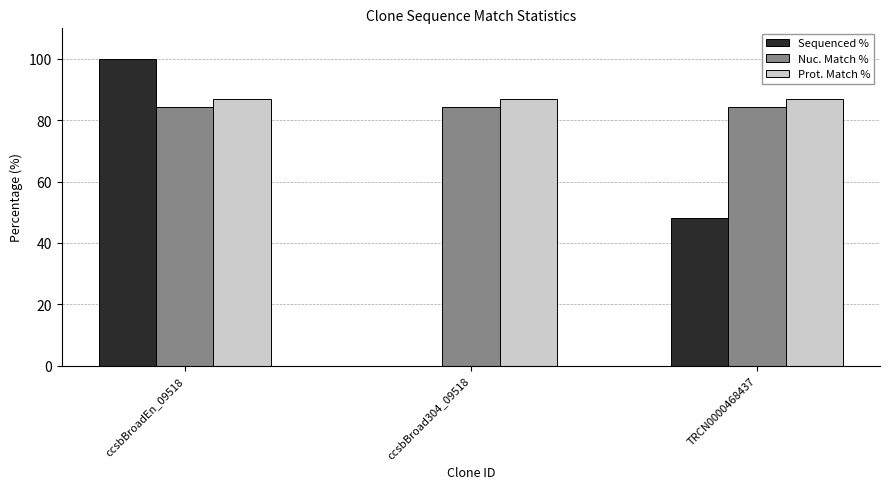

Count the Sequenced % values in the range 0 to 100.

3